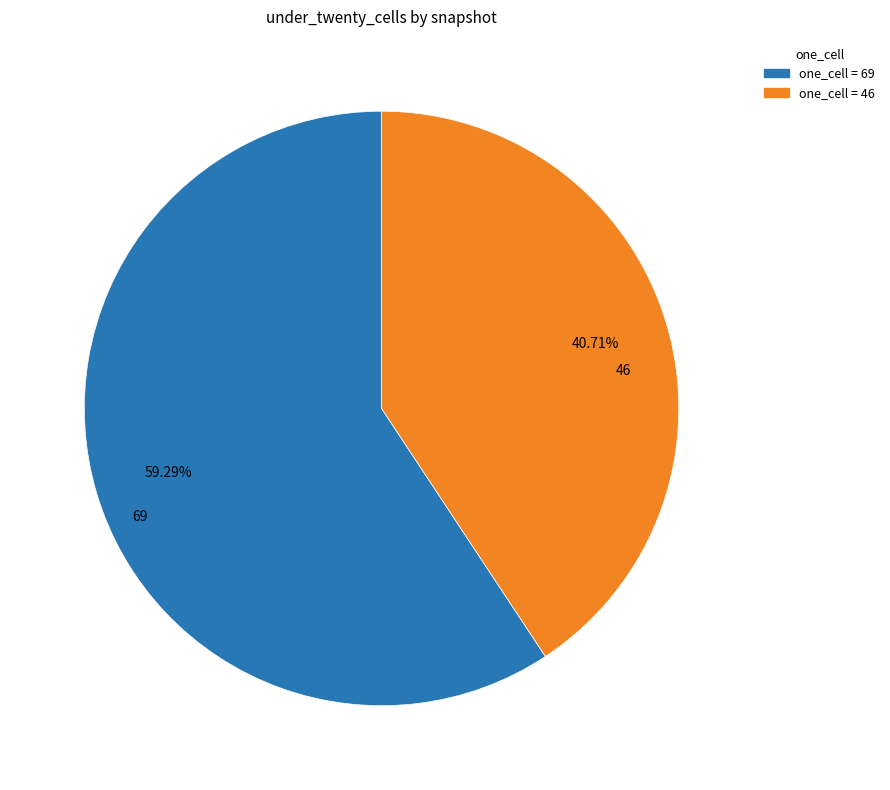

Is there any slice that represents more than half of the pie?

Yes